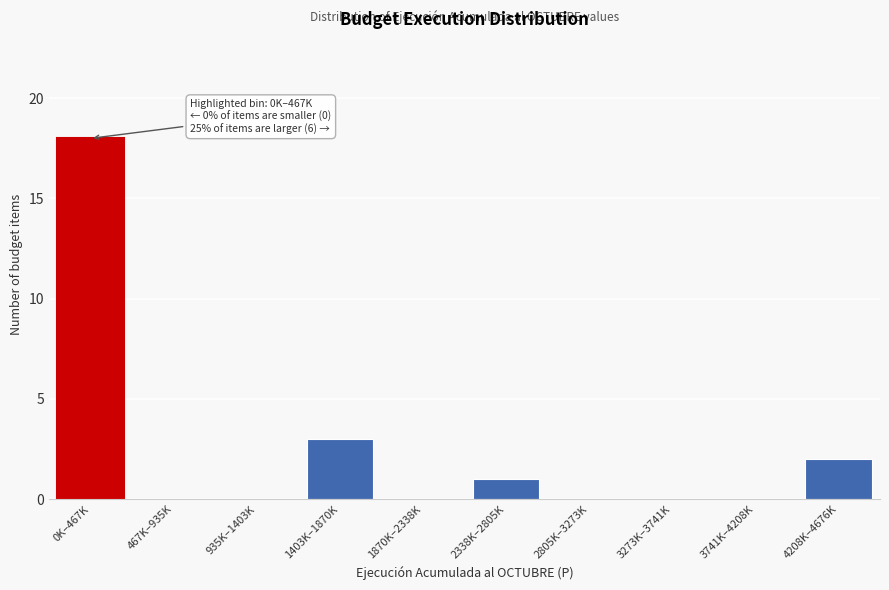

Reading left to right, extract all data points from this chart.

0K–467K=18	467K–935K=0	935K–1403K=0	1403K–1870K=3	1870K–2338K=0	2338K–2805K=1	2805K–3273K=0	3273K–3741K=0	3741K–4208K=0	4208K–4676K=2